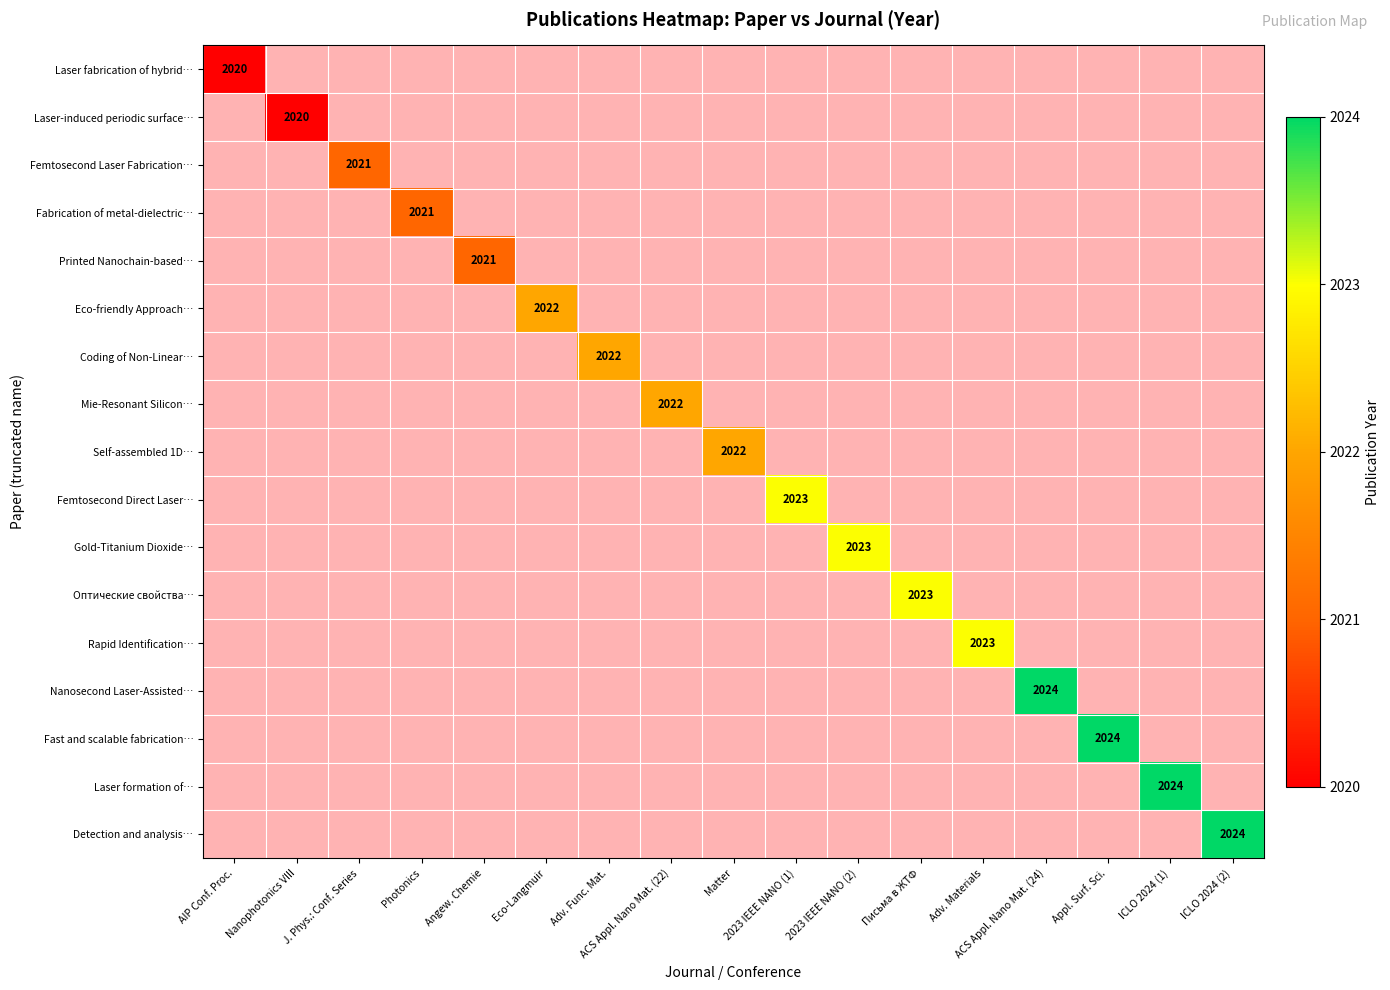

The Femtosecond Laser Fabrication… series shows -963 at Nanophotonics VIII. True or false?

False